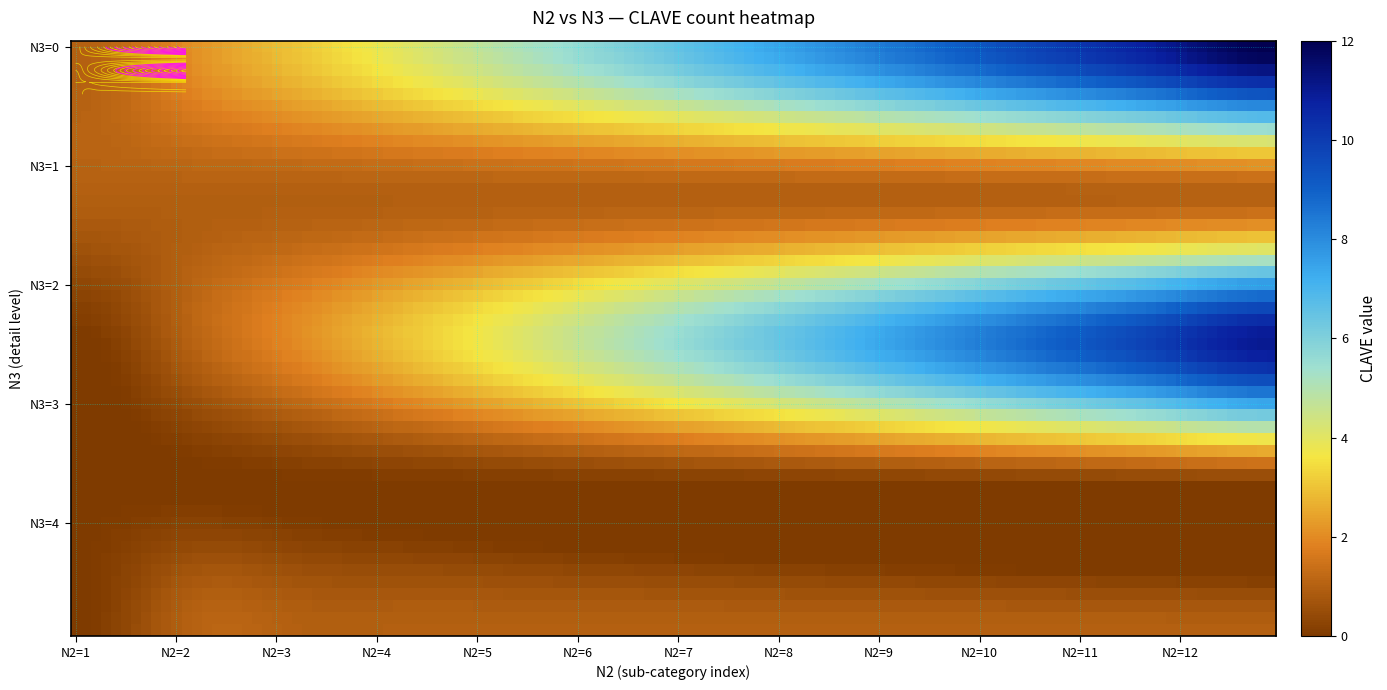

What is the approximate value of 1 at N1=1,N2=7?

1